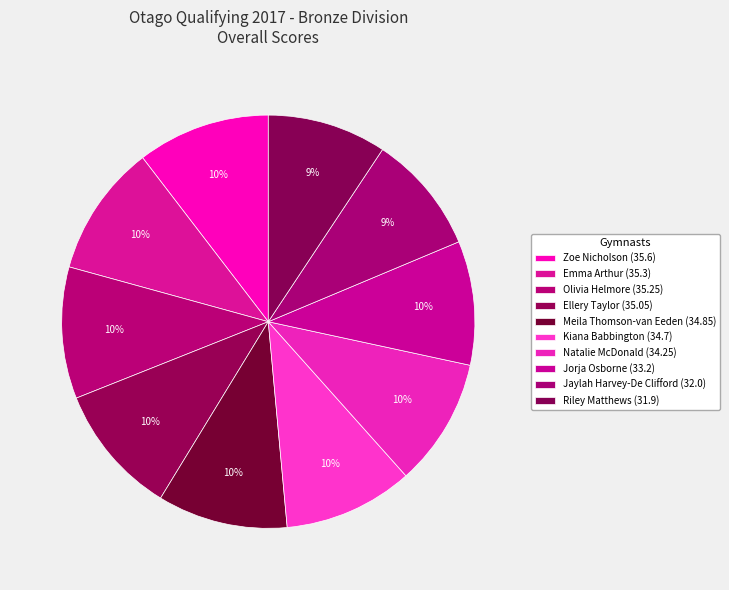

Count the number of slices in the pie.

10